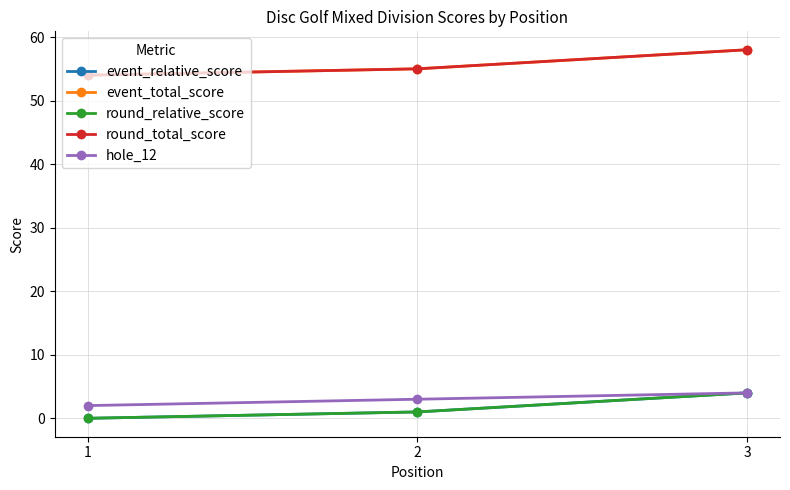

Is this an area chart (filled region under the line)?

No